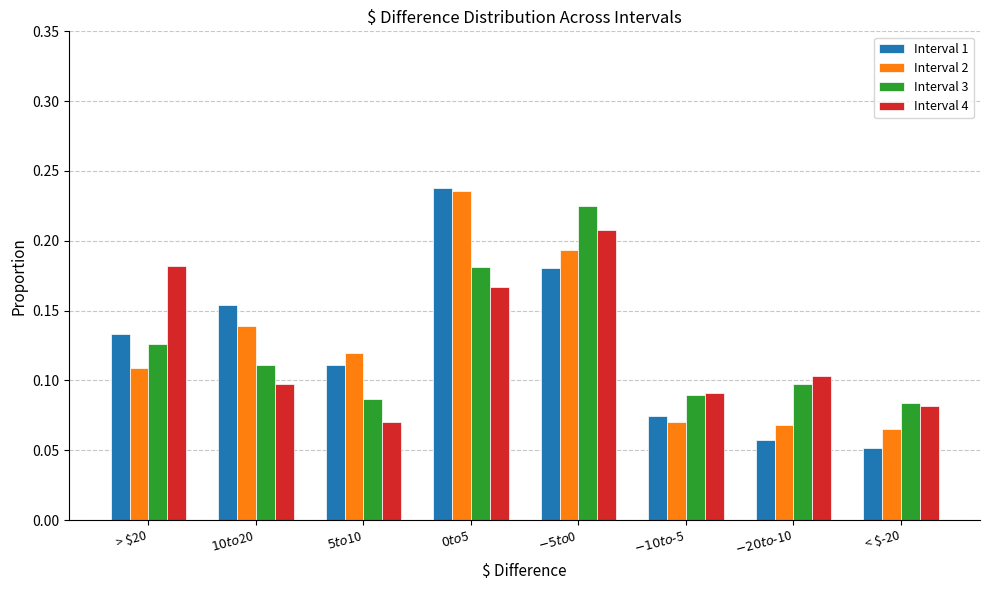

The Interval 3 series shows 0.1 at $-5 to $0. True or false?

False